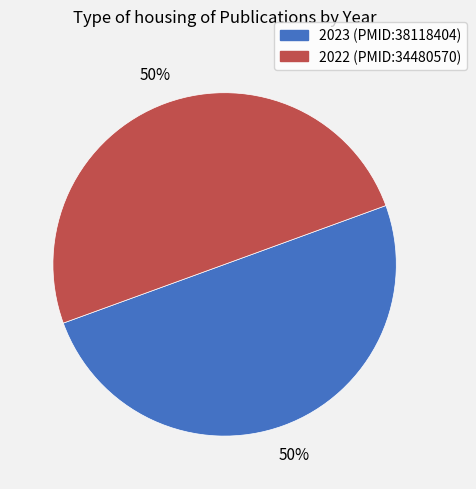

How many segments does this pie chart have?

2